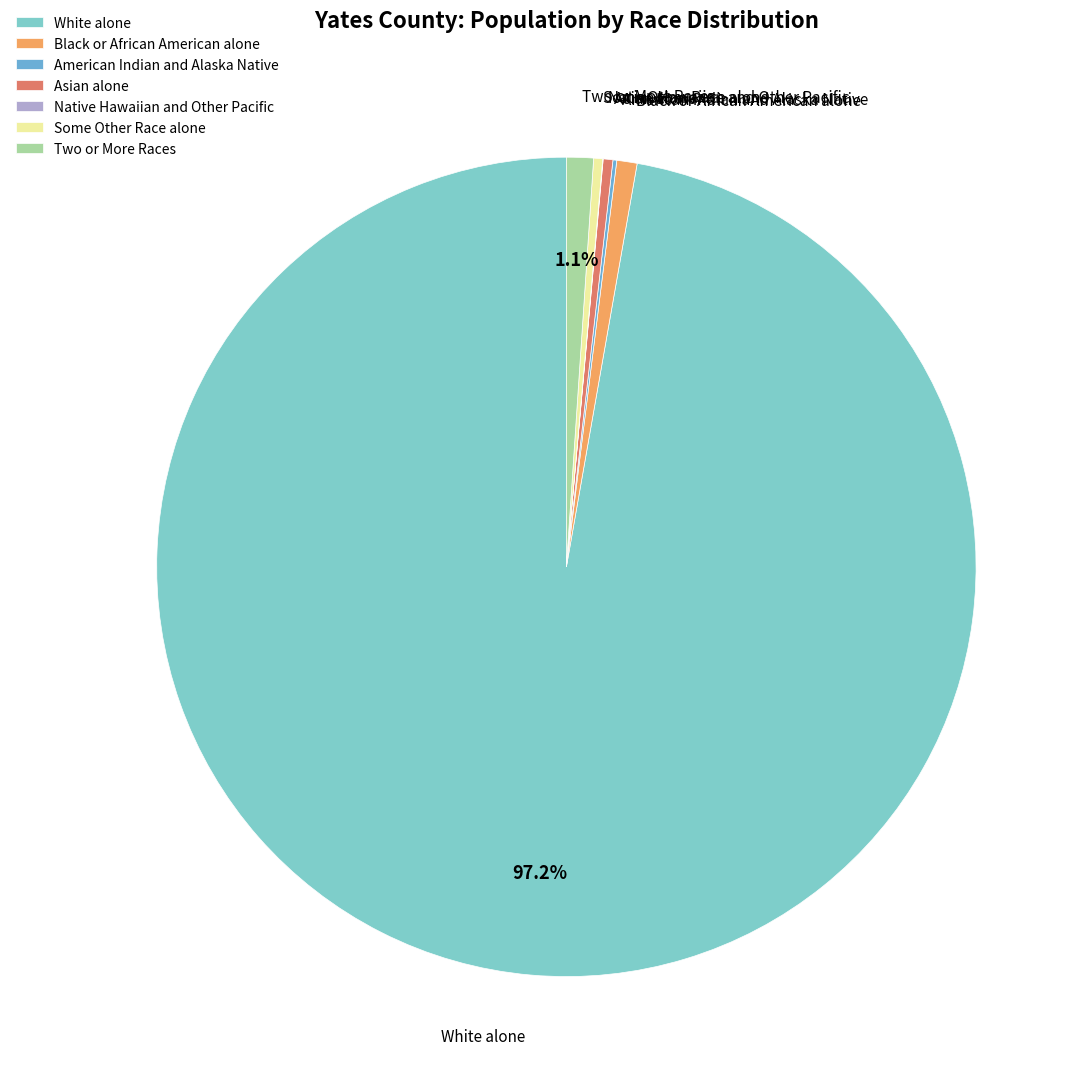

To the nearest percent, what is the difference between the largest and smallest slice percentages?

97%